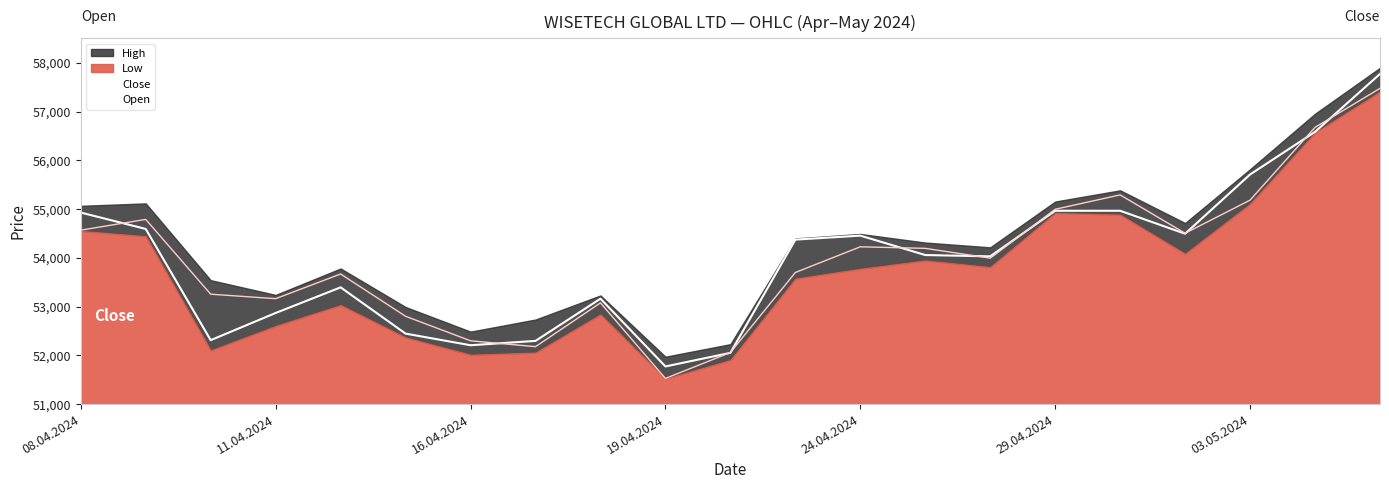

What is the difference between the second highest and minimum values in the Open series?

5150